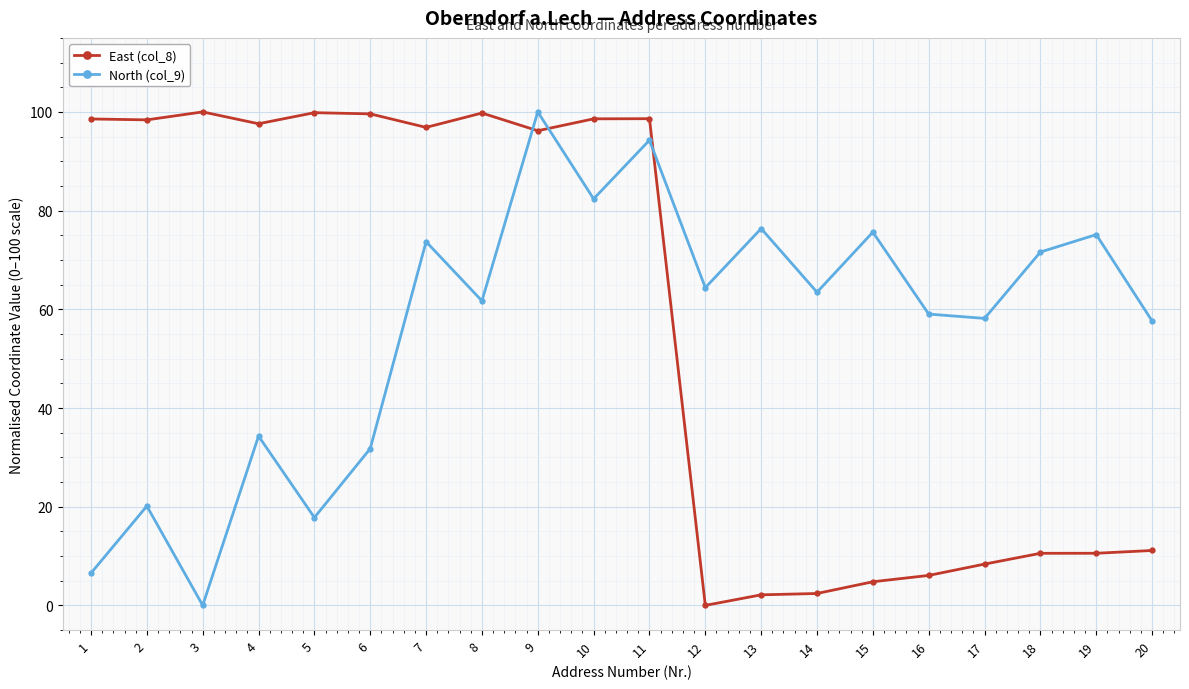

At 1, list the series in order from largest to smallest.

East (col_8), North (col_9)